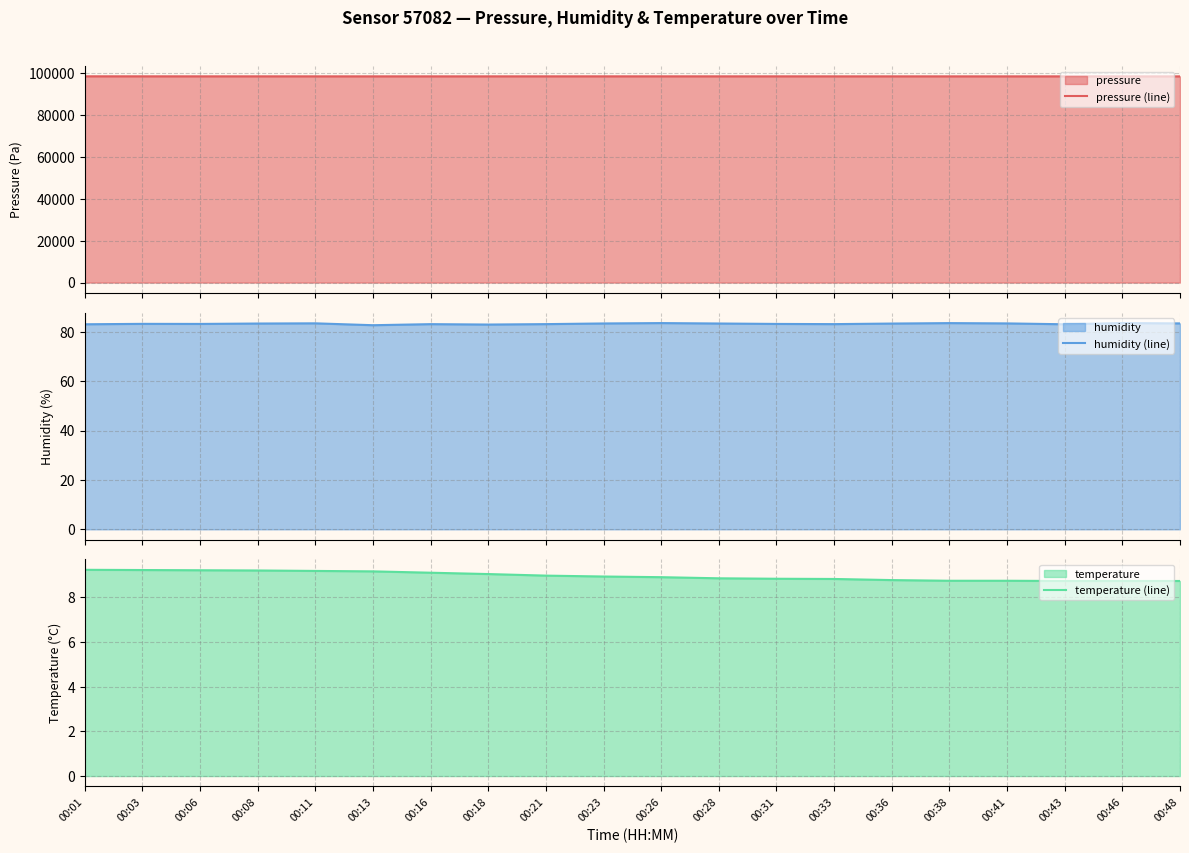

True or false: pressure (line) has more than 0 interior local peaks.

True